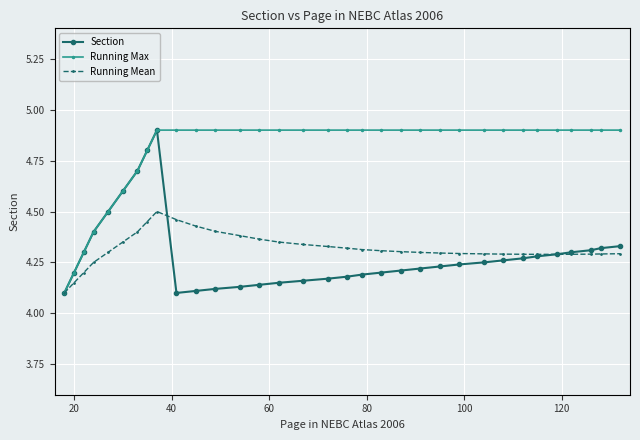

What is the greatest value displayed?

4.9